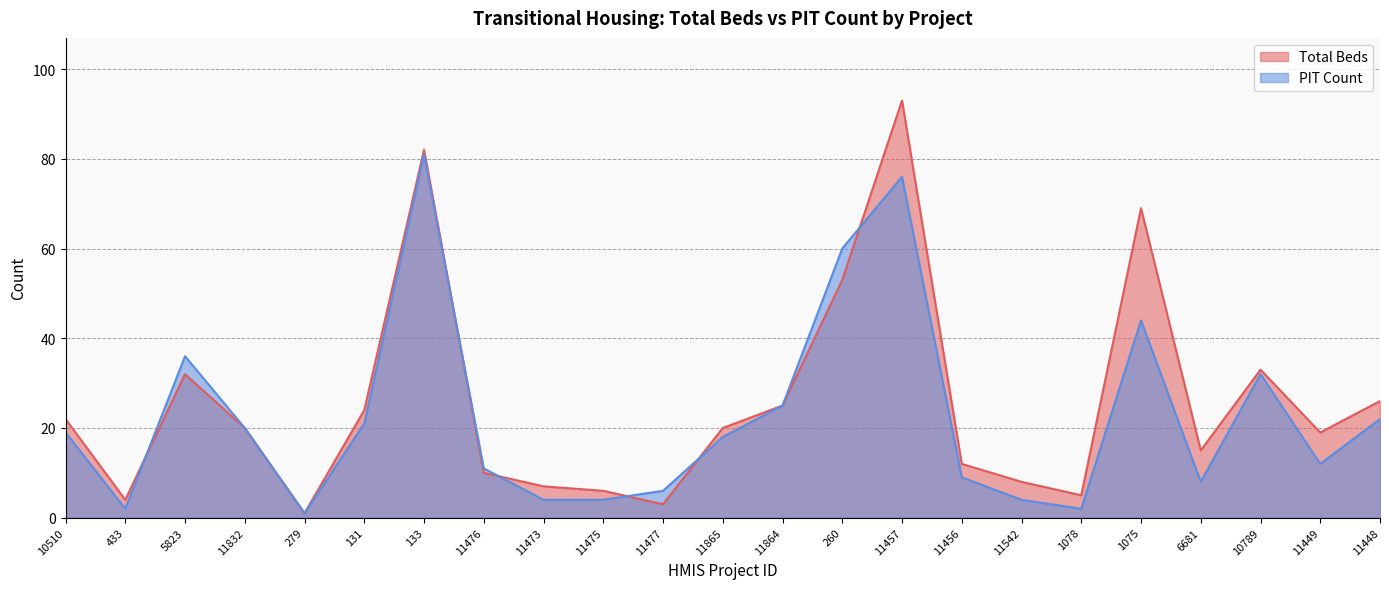

Reading right to left, extract all data points from this chart.

Total Beds: 26	19	33	15	69	5	8	12	93	53	25	20	3	6	7	10	82	24	1	20	32	4	22
PIT Count: 22	12	32	8	44	2	4	9	76	60	25	18	6	4	4	11	81	21	1	20	36	2	19